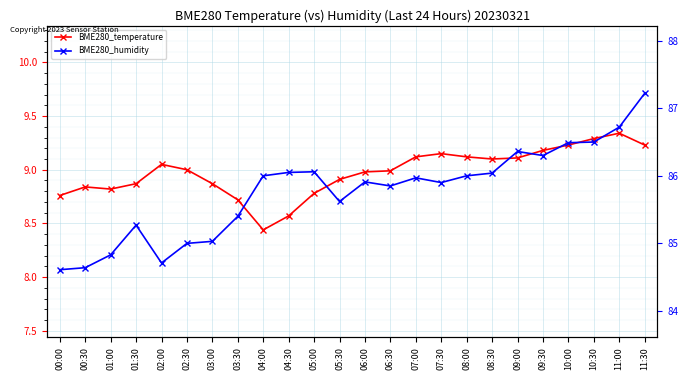

What is the label of the 14th point from the left?

06:30